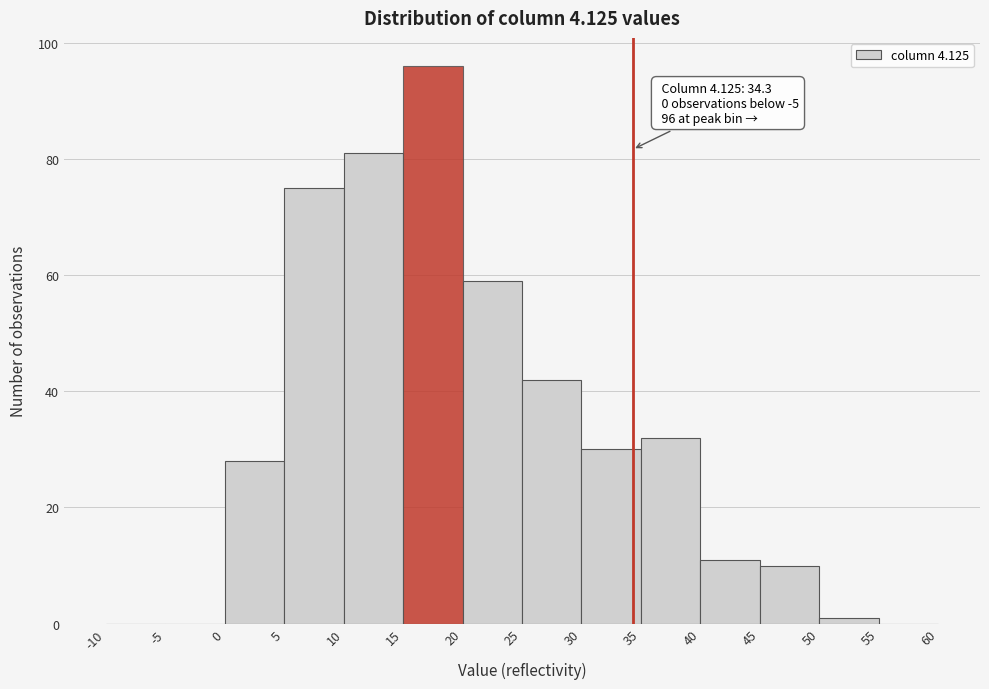

Over which range of the x-axis is the bar tallest?

15 to 20